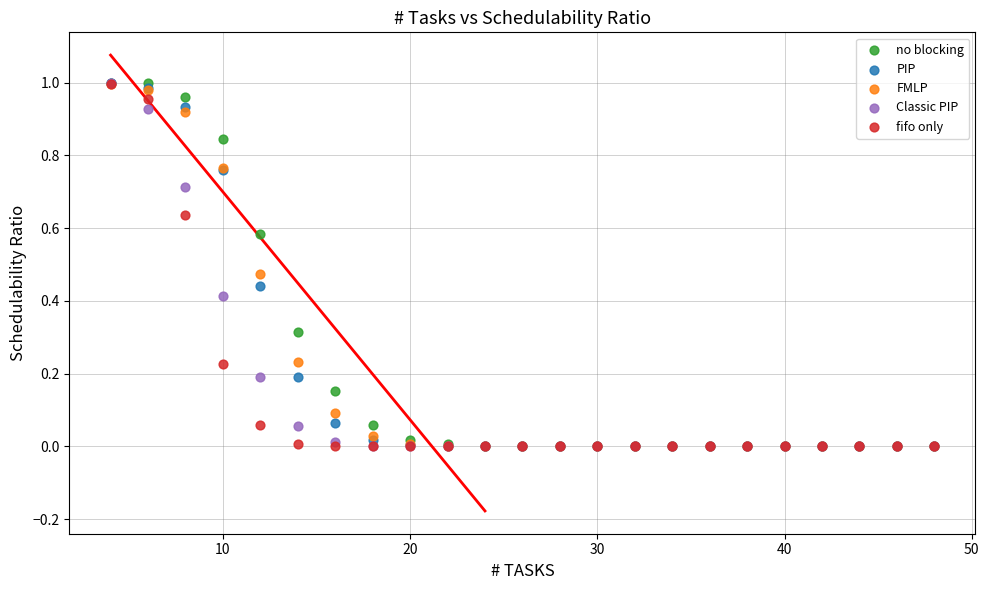

What are all the series names shown in the legend?

no blocking, PIP, FMLP, Classic PIP, fifo only